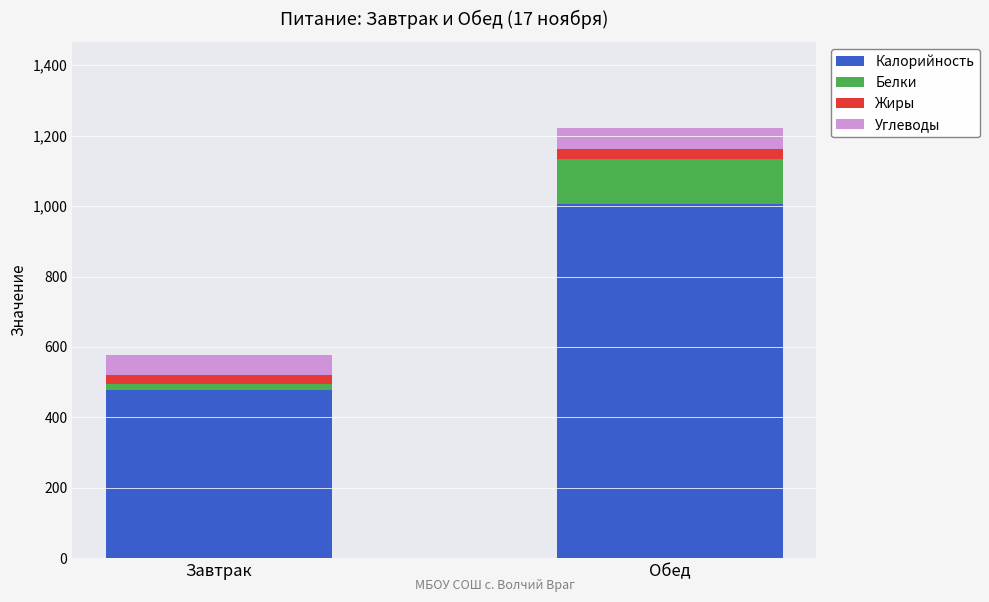

What are all the series names shown in the legend?

Калорийность, Белки, Жиры, Углеводы